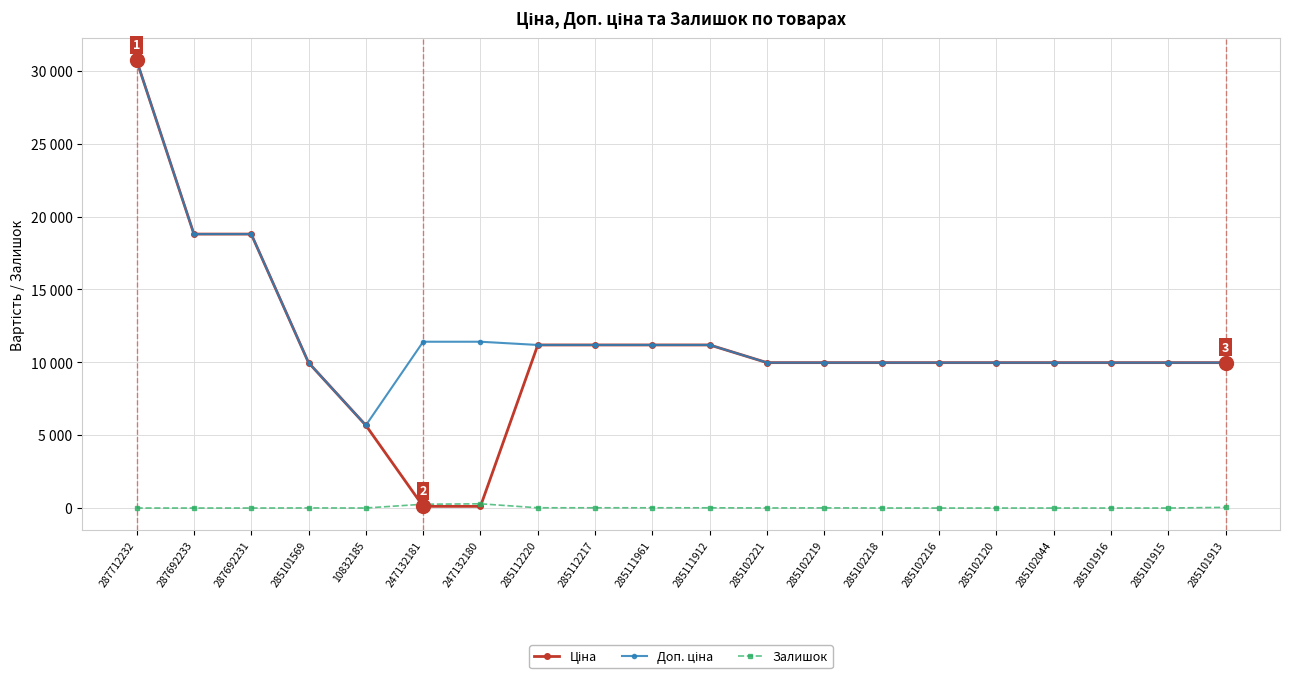

What is the lowest value of the Доп. ціна series?

5673.8